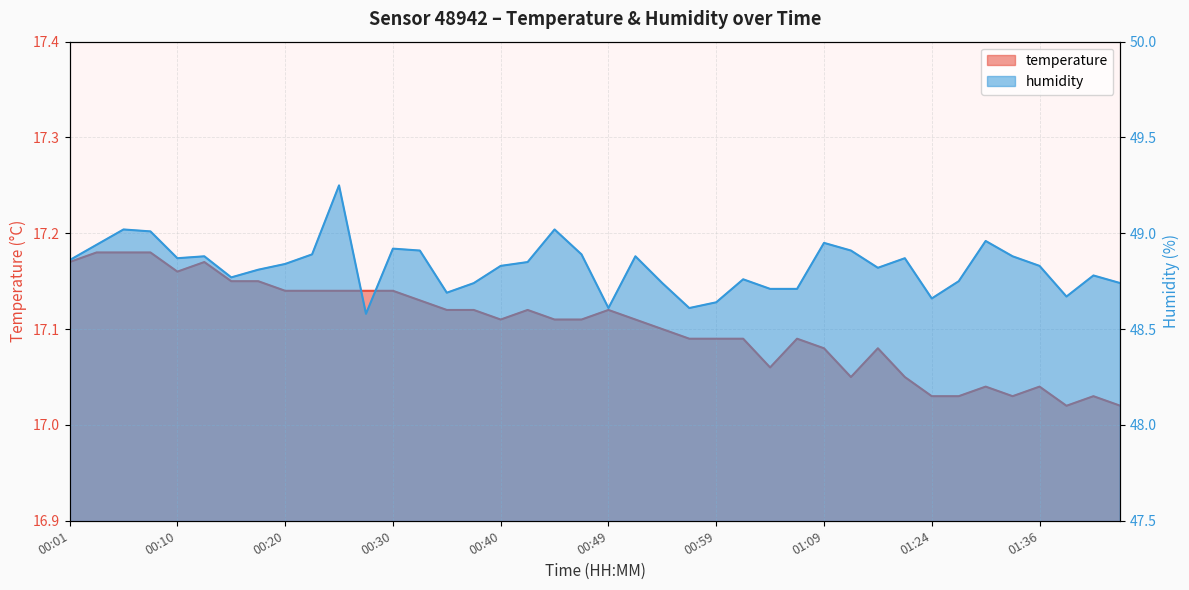

What is the difference between the humidity values at 01:33 and 01:43?

0.1